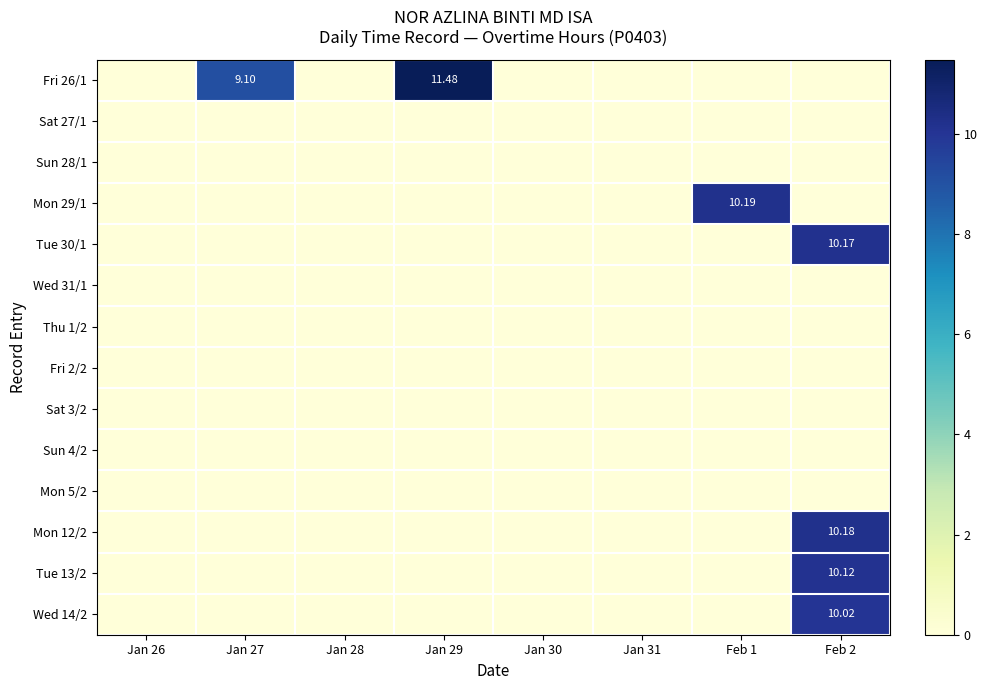

How many categories are shown in the chart?

8